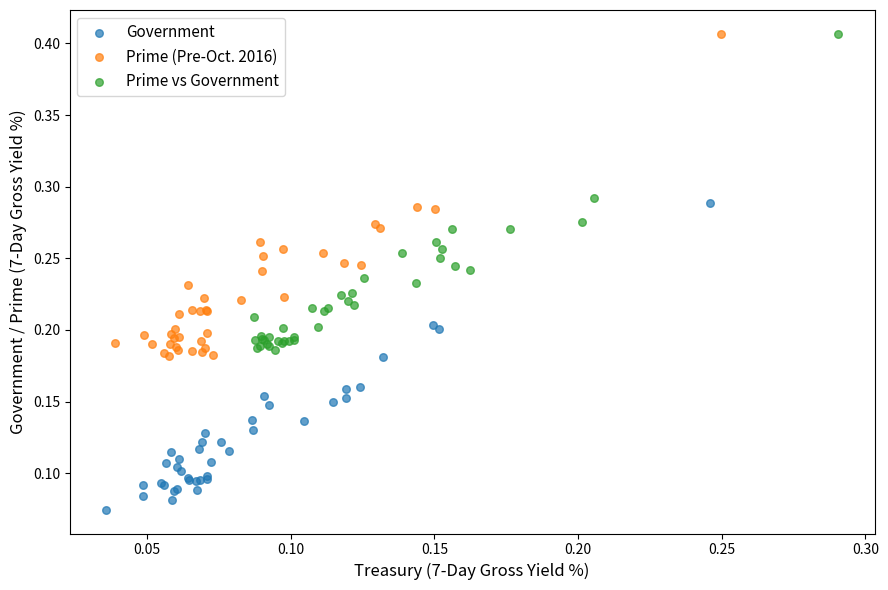

Which series reaches the minimum Y coordinate?

Government